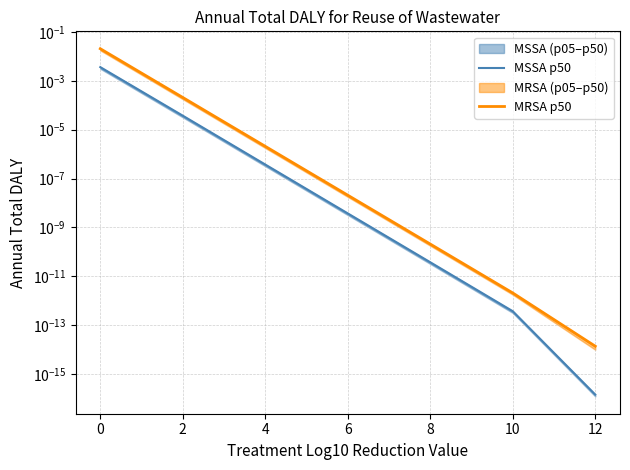

Rank the categories by MRSA p50 value from lowest to highest.

12, 10, 8, 6, 4, 2, 0